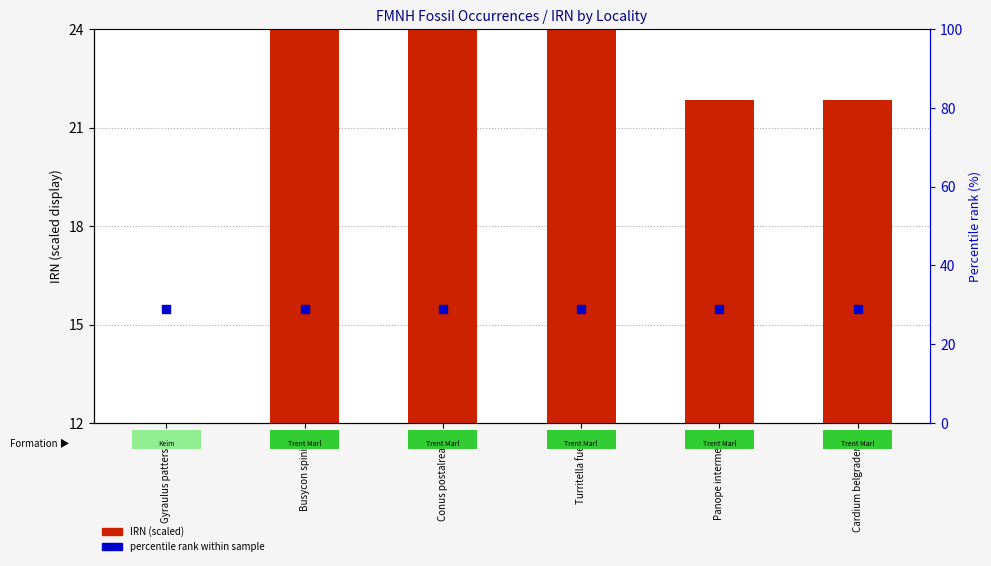

Which series reaches the maximum Y coordinate?

percentile rank within sample